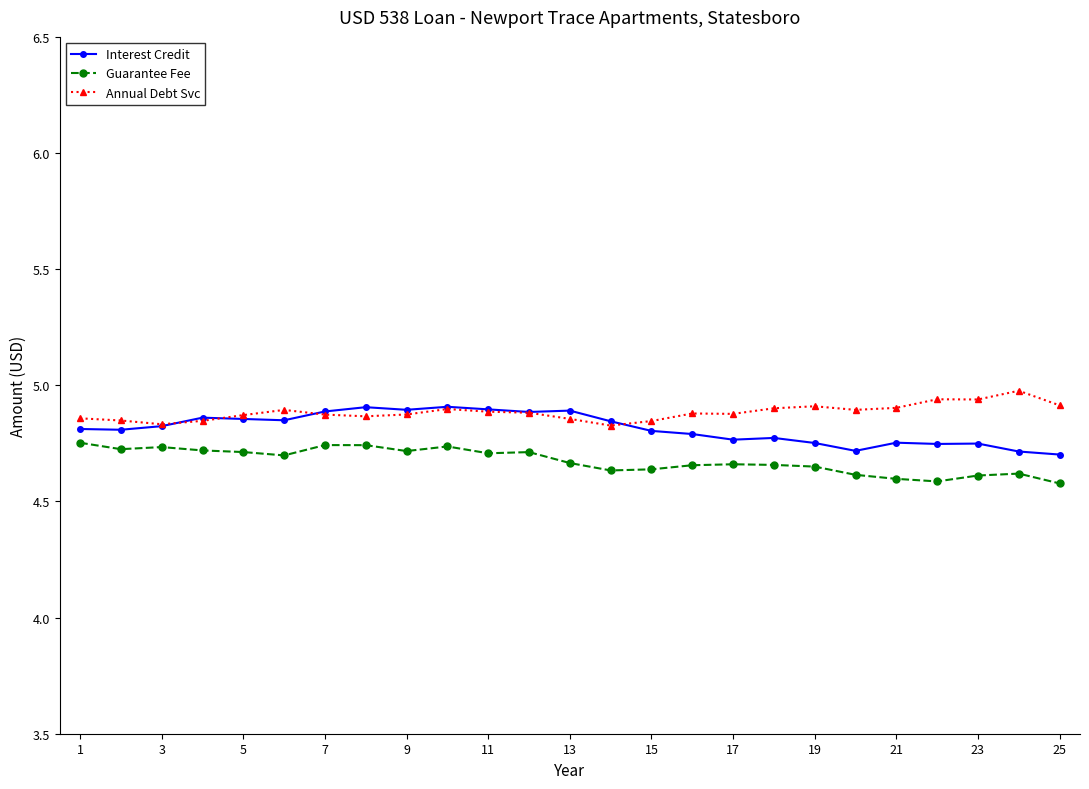

True or false: Annual Debt Svc has more than 0 interior local peaks.

True